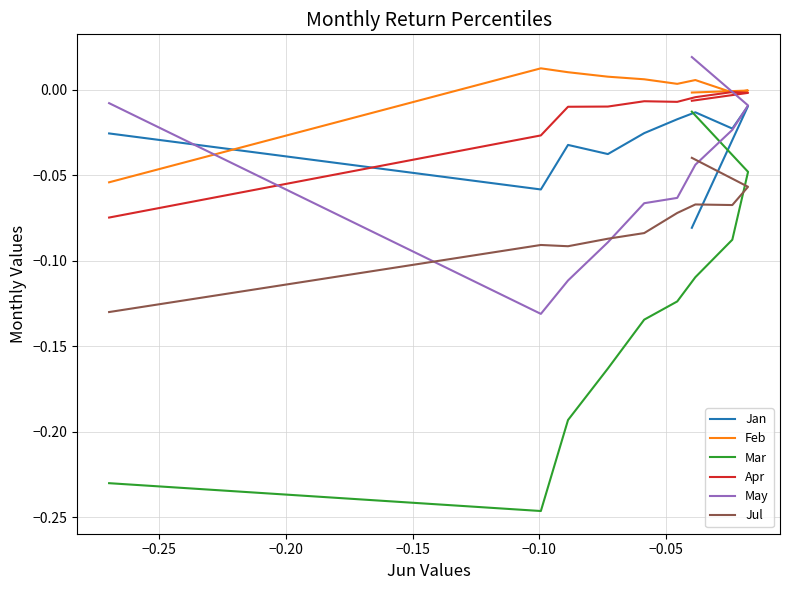

Which series has the largest total across all categories?

Feb